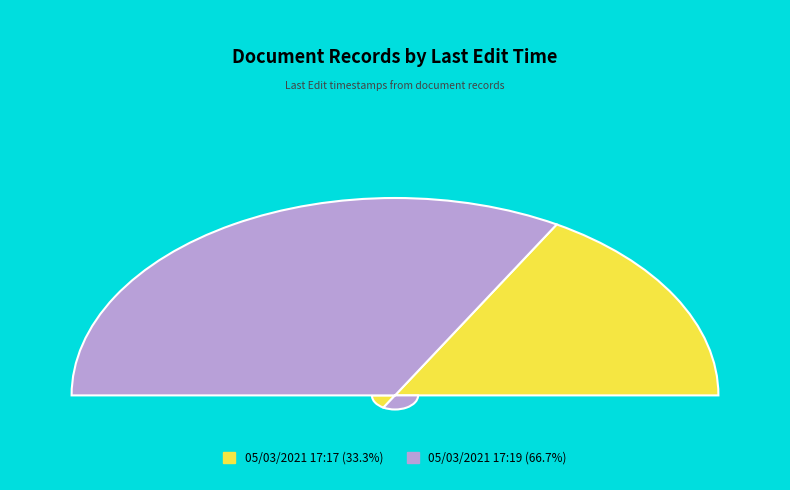

Combined, what portion of the pie is 05/03/2021 17:17 and 05/03/2021 17:19?

100.0%